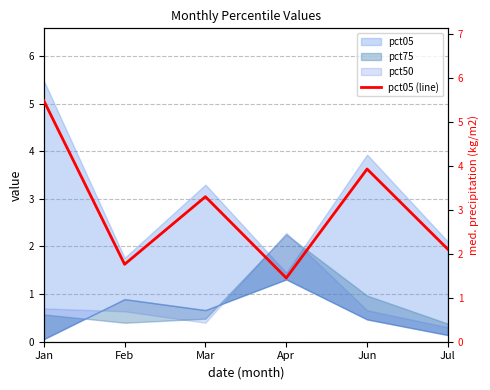

How many data points are less than 3?

3